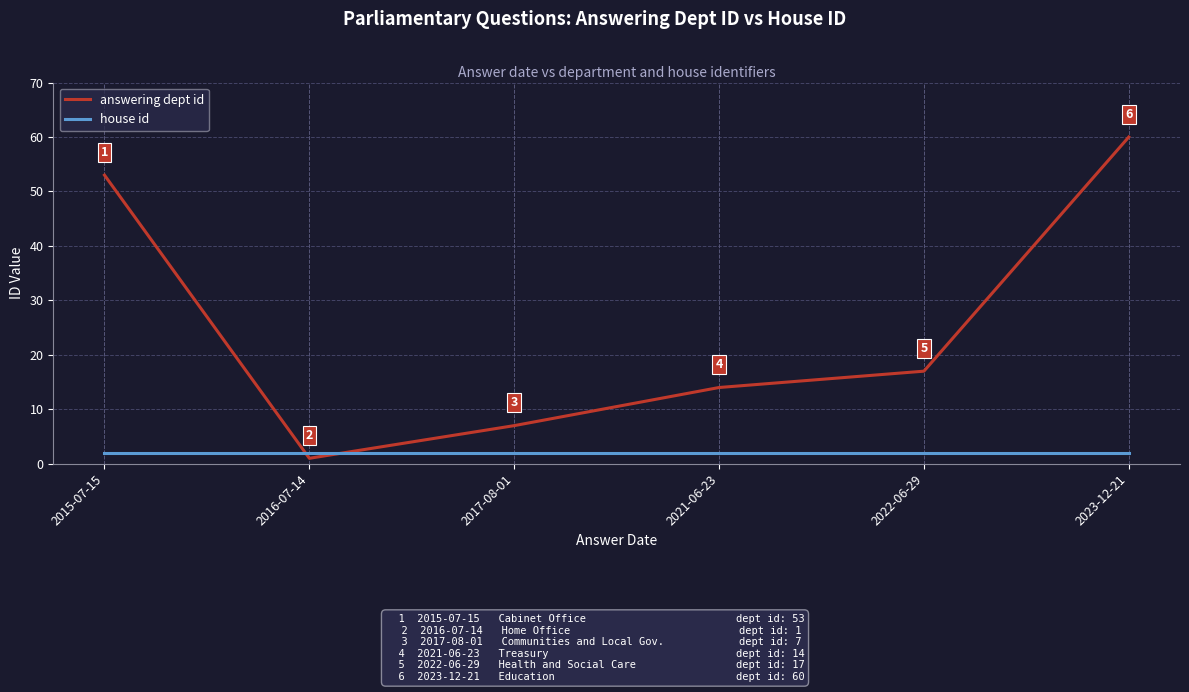

The house id series shows 2 at 2023-12-21. True or false?

True